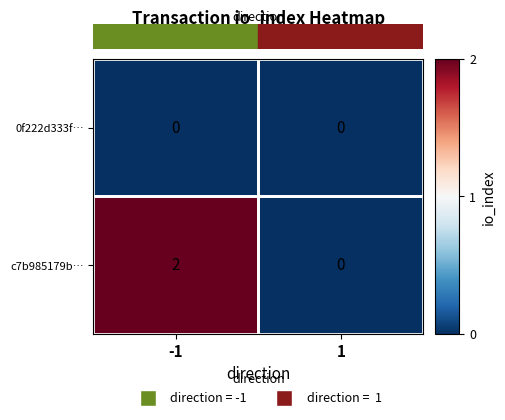

Rank the series by their average value, from highest to lowest.

c7b985179b…, 0f222d333f…